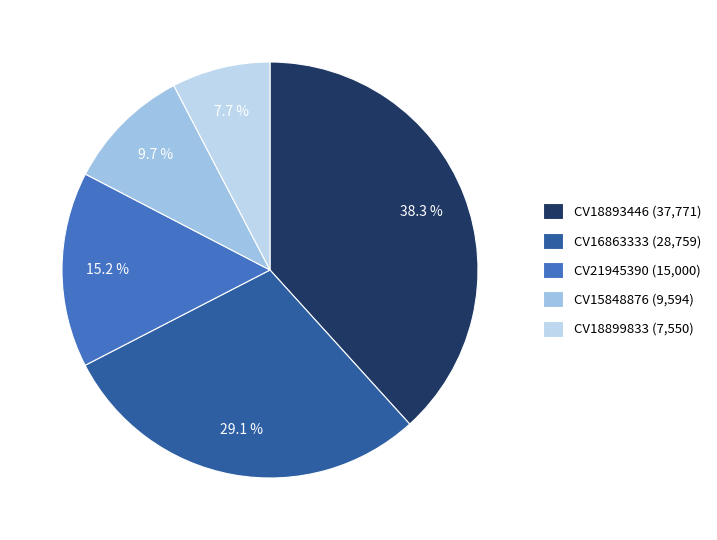

How many segments does this pie chart have?

5